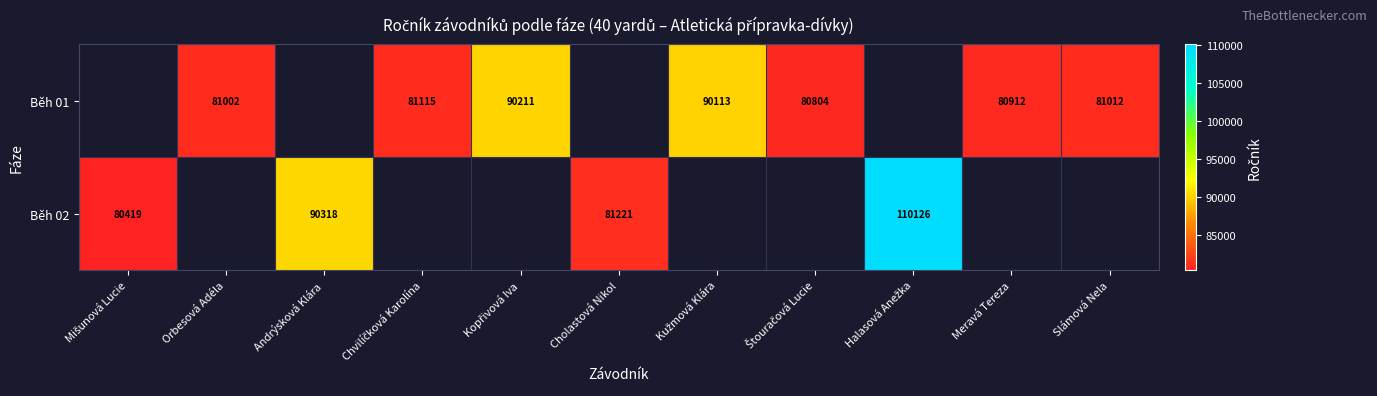

What is the smallest value displayed?

80419.0